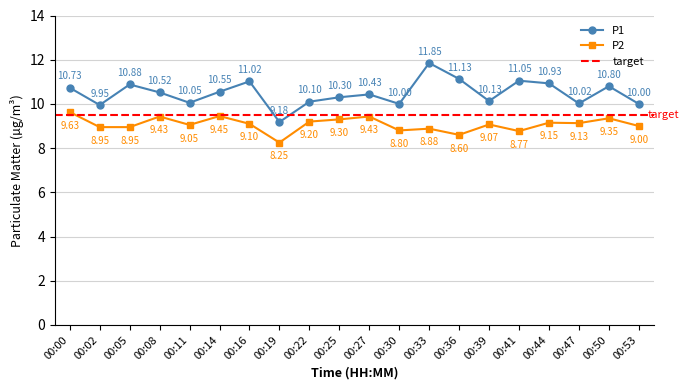

Rank the series by their maximum value, from highest to lowest.

P1, P2